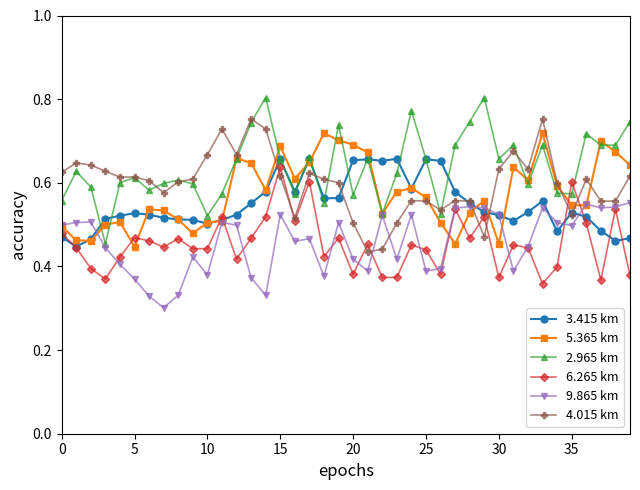

After their last crossing, which series has the higher values: 5.365 km or 2.965 km?

2.965 km